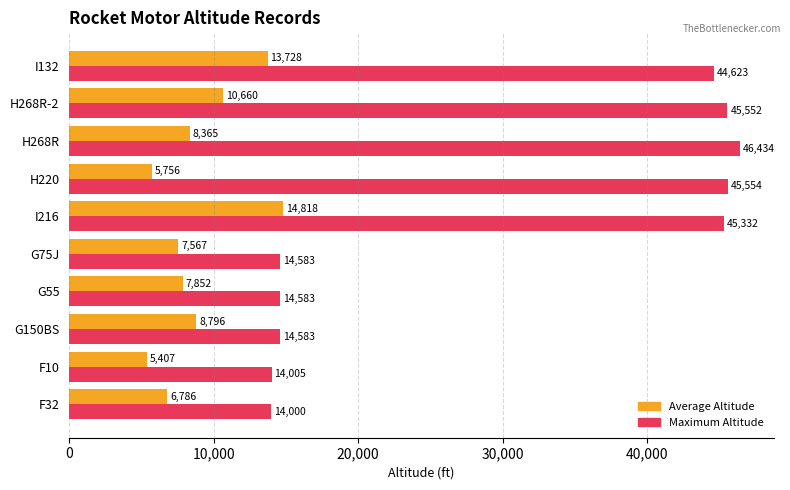

What value does the Maximum Altitude series have at G55, to the nearest 50?

14600